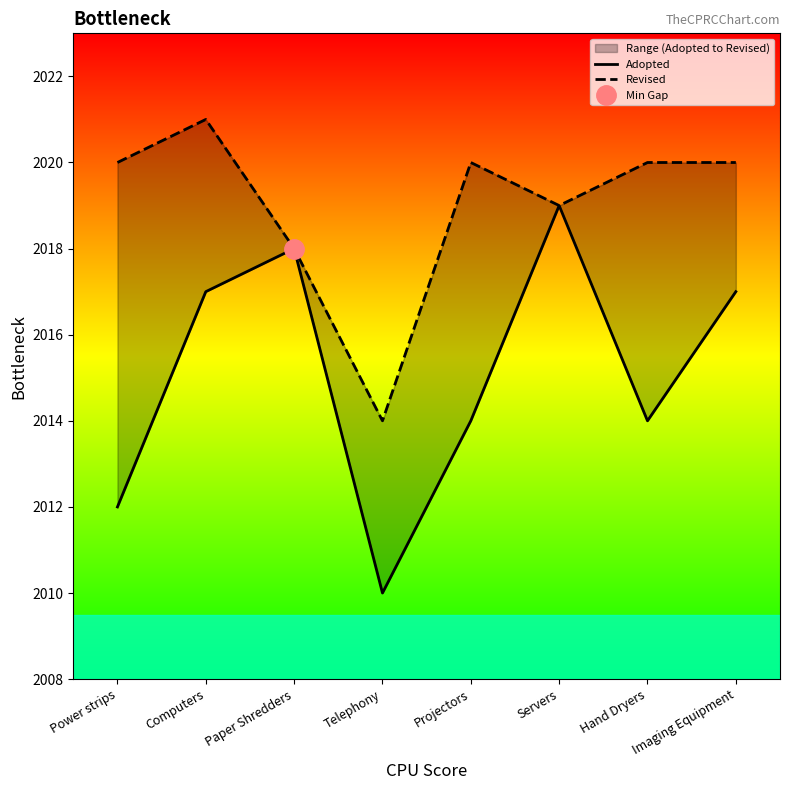

What are all the series names shown in the legend?

Adopted, Revised